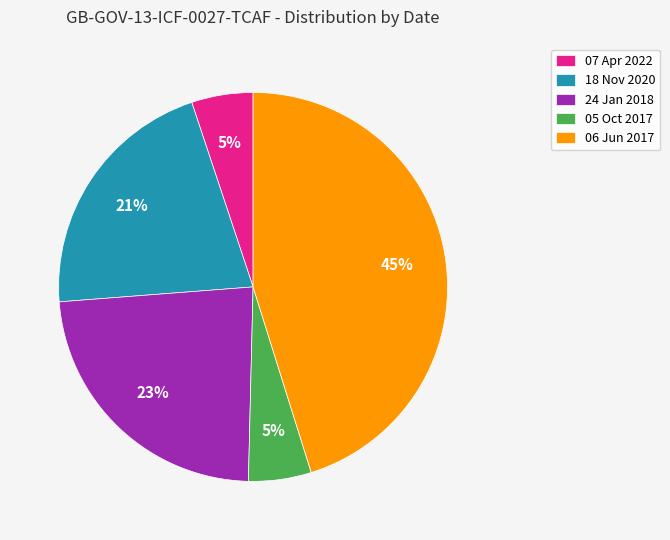

How many segments does this pie chart have?

5